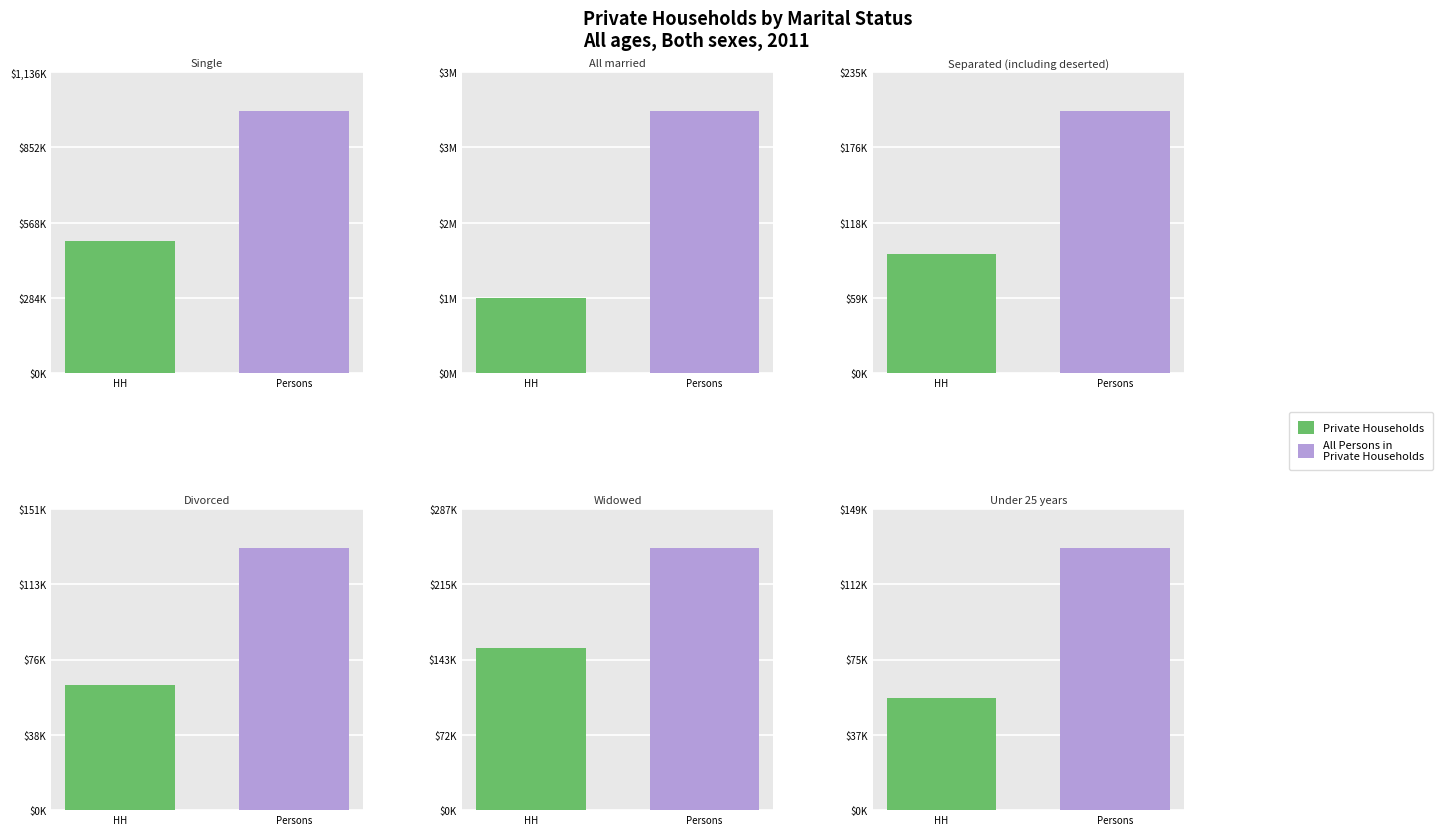

What is the label of the 5th bar from the right?

All married